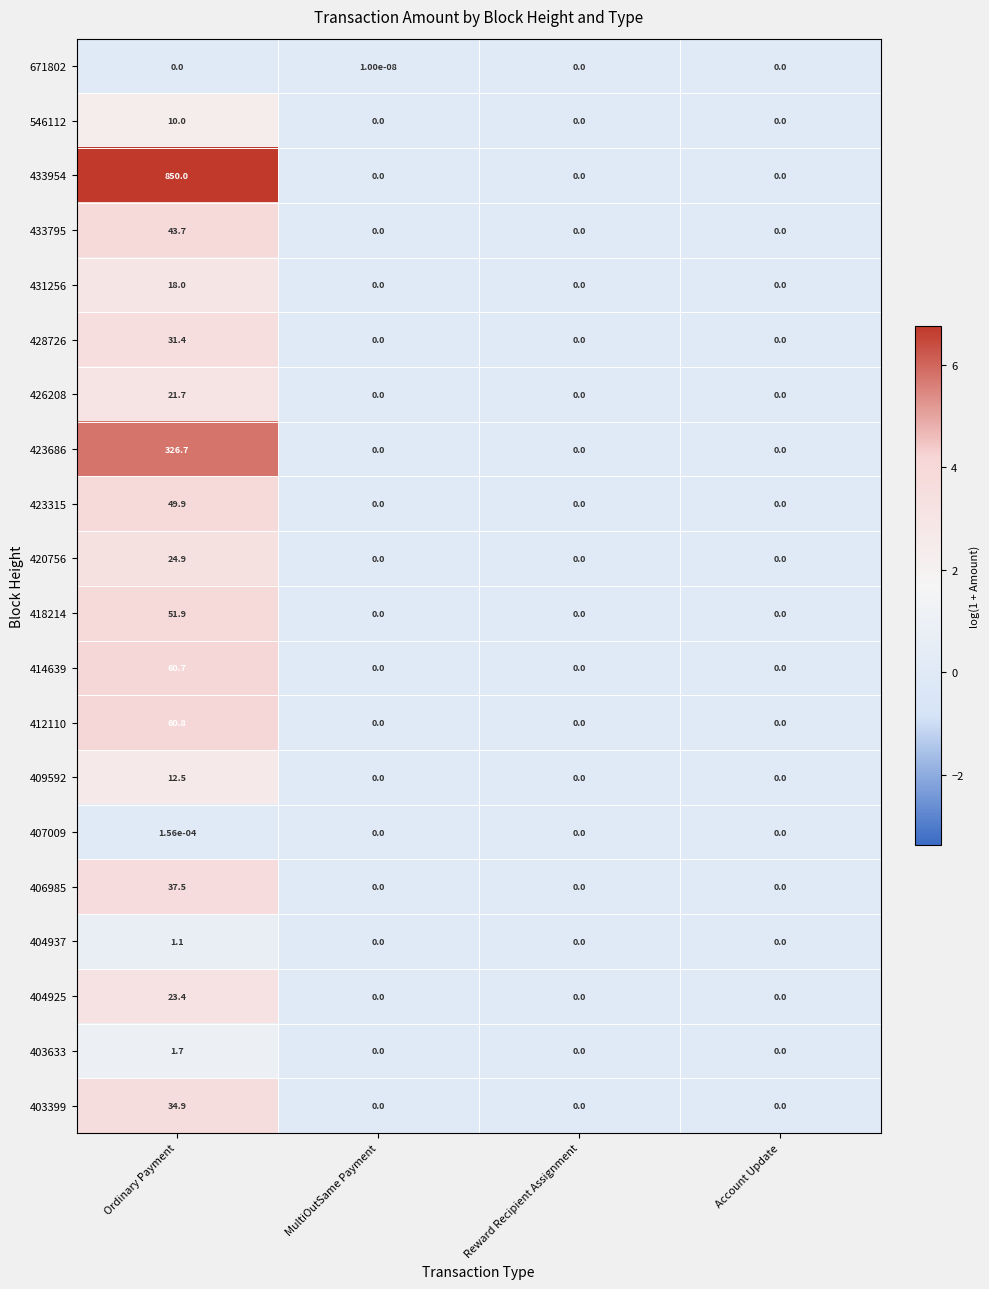

The 418214 series shows -18.5 at MultiOutSame Payment. True or false?

False